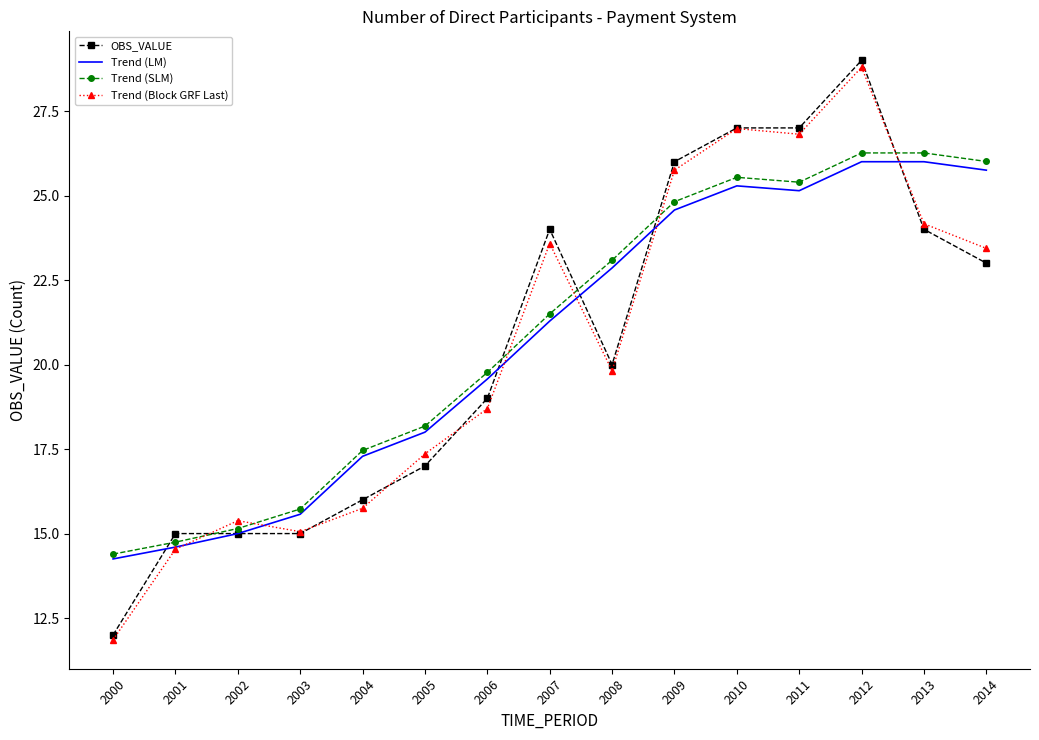

What is the total value across all series at 2007?

90.4